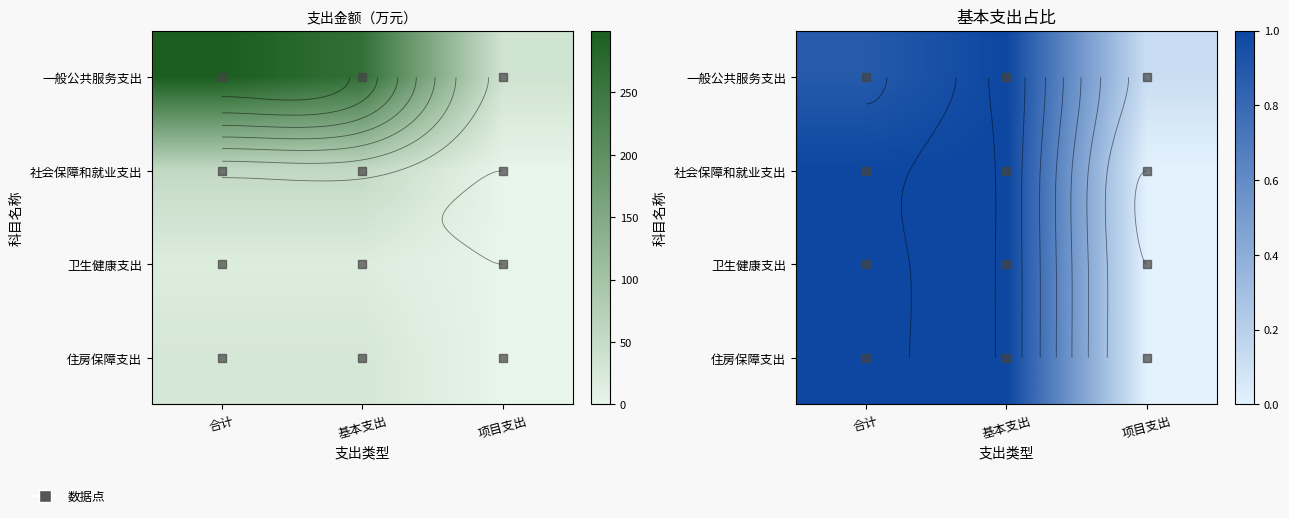

What is the difference between the highest and lowest values at 合计?

0.1